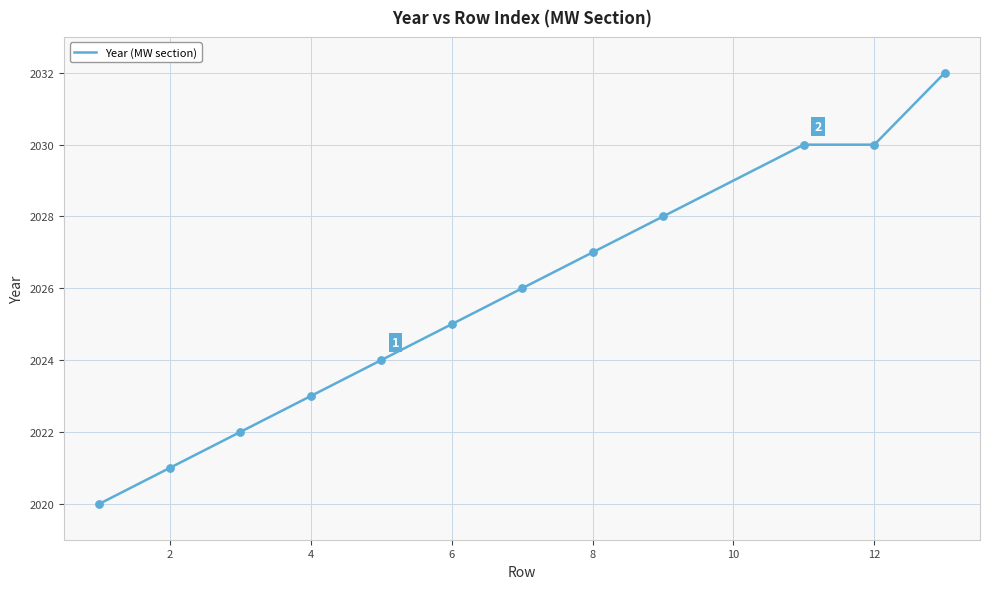

What is the greatest value displayed?

2032